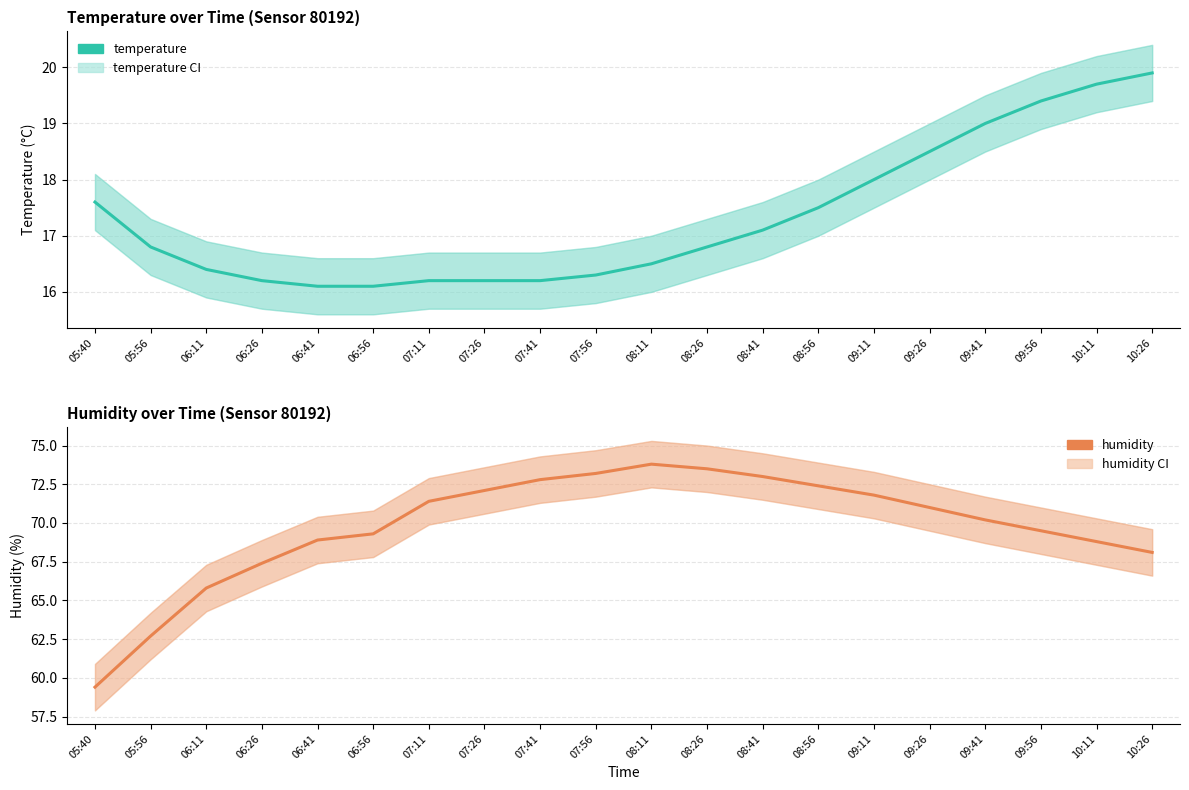

What is the maximum value shown in the chart?

73.8